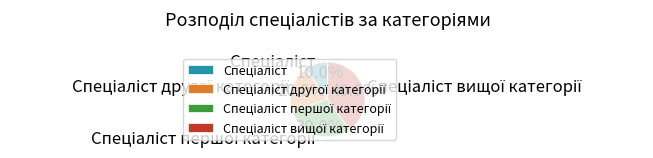

Is there any slice that represents more than half of the pie?

No